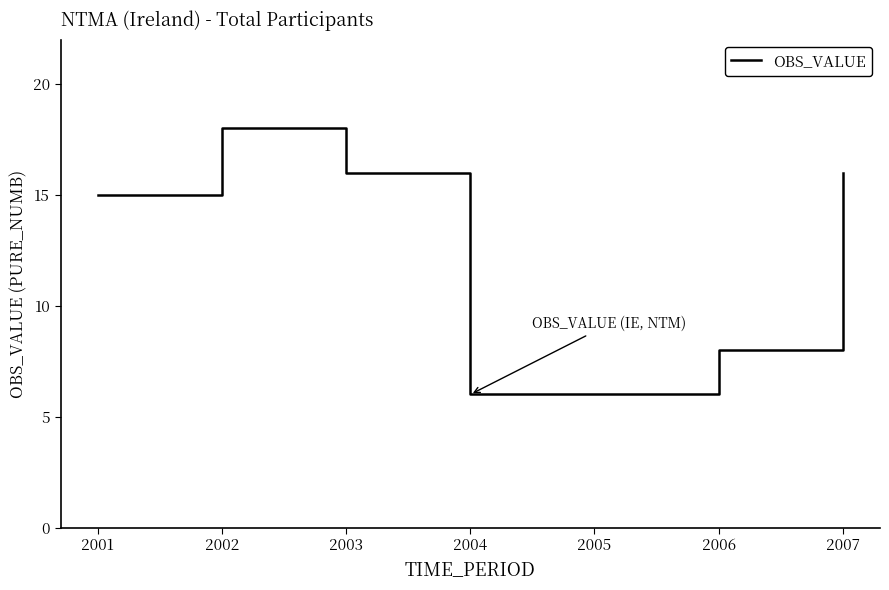

Reading left to right, list all the values displayed in this chart.

15	18	16	6	6	8	16